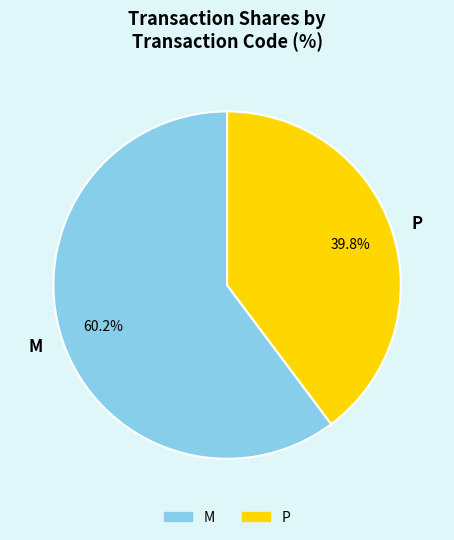

To the nearest percent, what is the difference between the M and P slice percentages?

20%